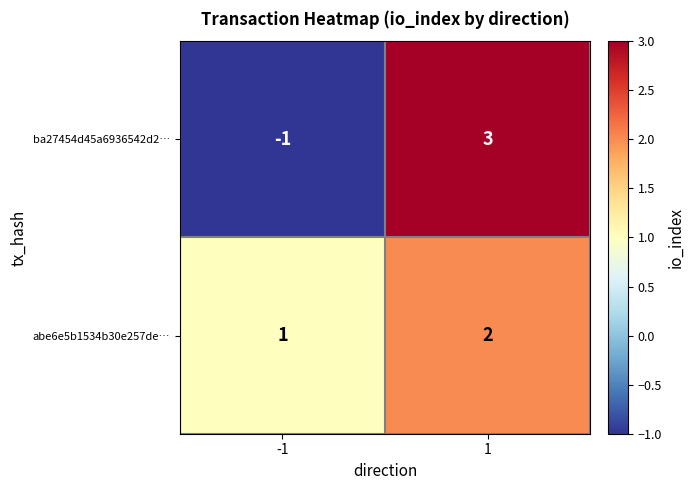

What is the difference between the ba27454d45a6936542d2… values at -1 and 1?

4